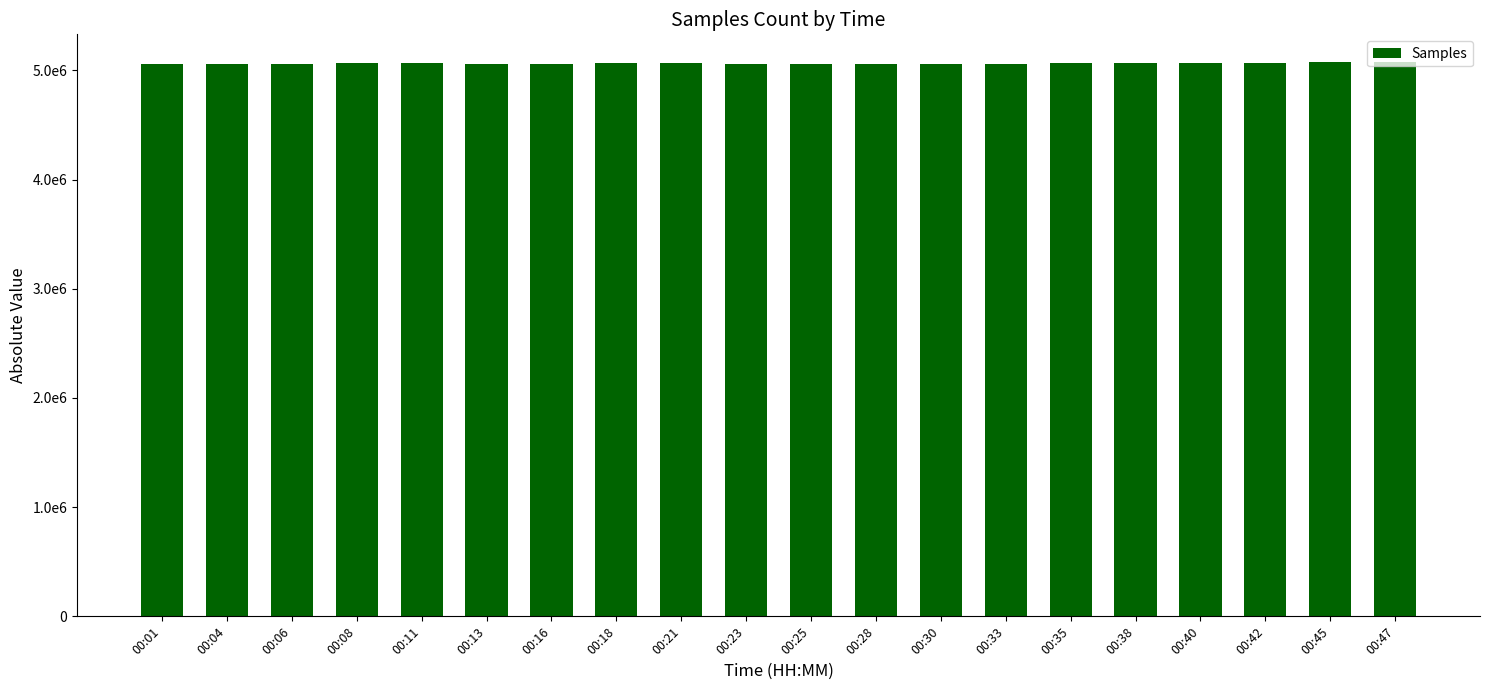

What is the change in value from 00:28 to 00:42?

+3102